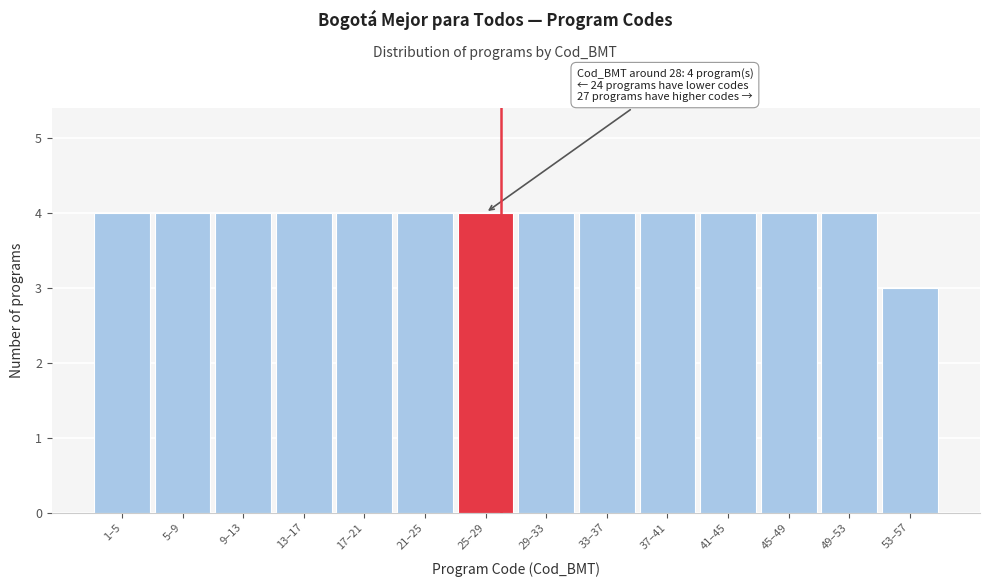

Reading left to right, what are all the values shown in this chart?

4	4	4	4	4	4	4	4	4	4	4	4	4	3